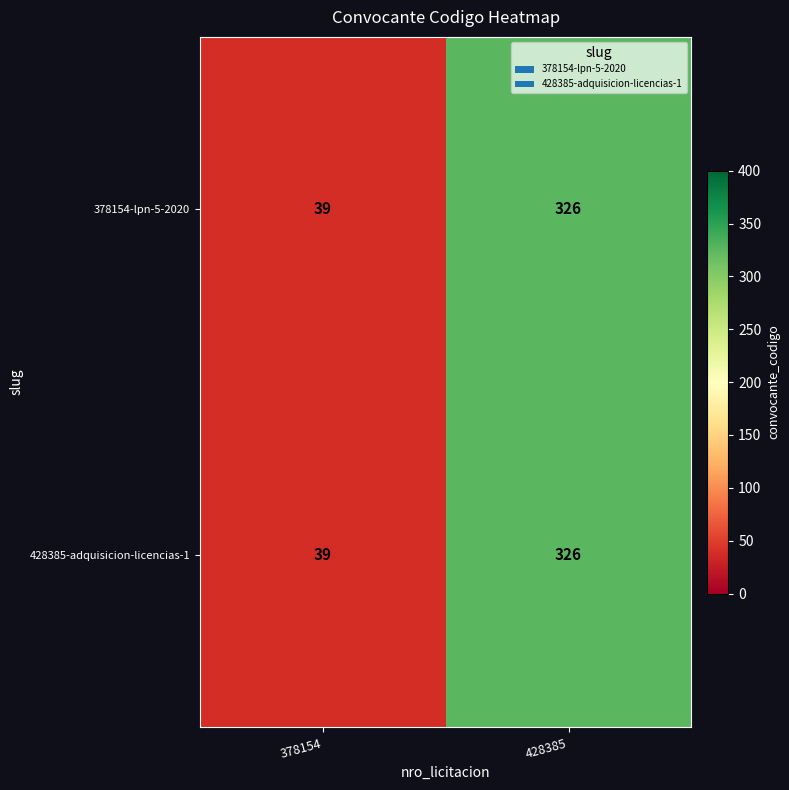

At which category does the chart reach its minimum across all series?

378154